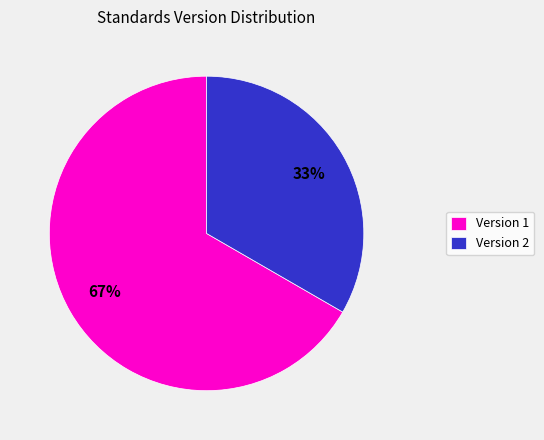

Count the number of slices in the pie.

2